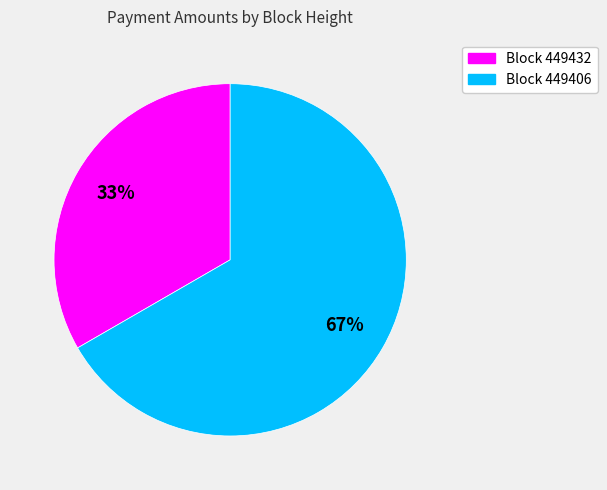

Is there a majority slice in this chart?

Yes